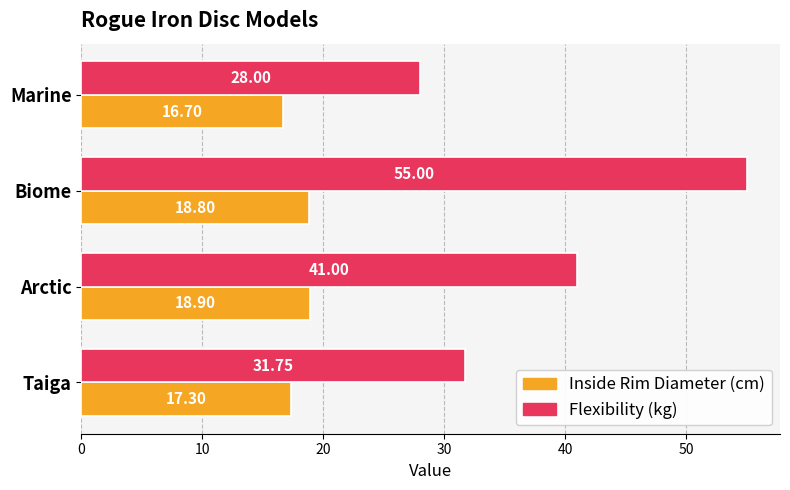

How many distinct data groups are displayed?

2